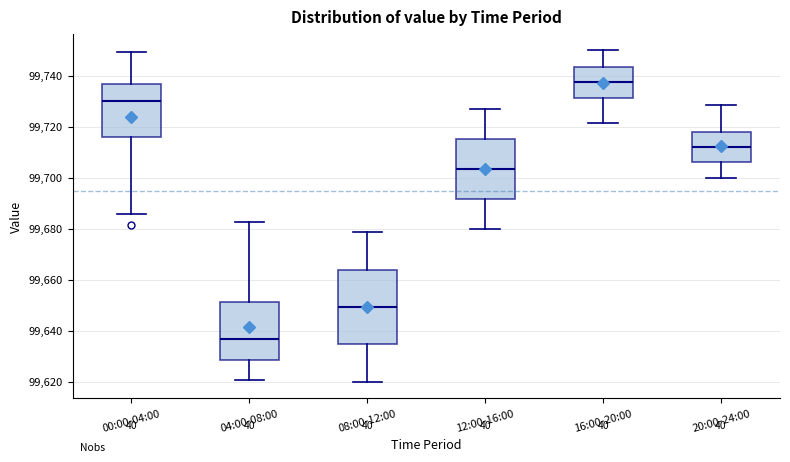

Reading left to right, read every box against the y-axis: the position of its median line, the range the box covers, and the ends of its whiskers. The values are not printed on the chart, so give them approximately, as read against the axis.

00:00-04:00: median 99730, box 99716 to 99736, whiskers 99686 to 99750
04:00-08:00: median 99636, box 99628 to 99652, whiskers 99620 to 99682
08:00-12:00: median 99650, box 99634 to 99664, whiskers 99620 to 99678
12:00-16:00: median 99704, box 99692 to 99716, whiskers 99680 to 99726
16:00-20:00: median 99738, box 99732 to 99744, whiskers 99722 to 99750
20:00-24:00: median 99712, box 99706 to 99718, whiskers 99700 to 99728